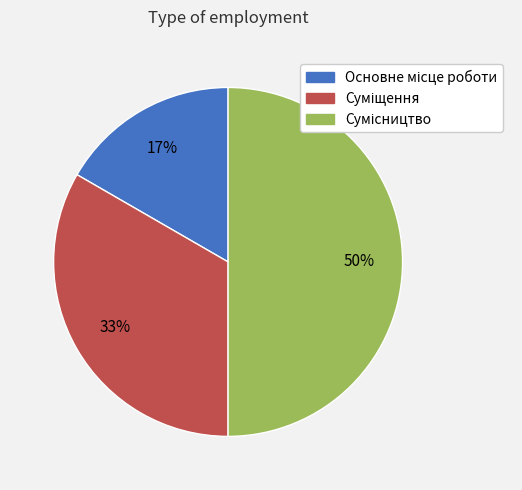

Count the number of slices in the pie.

3